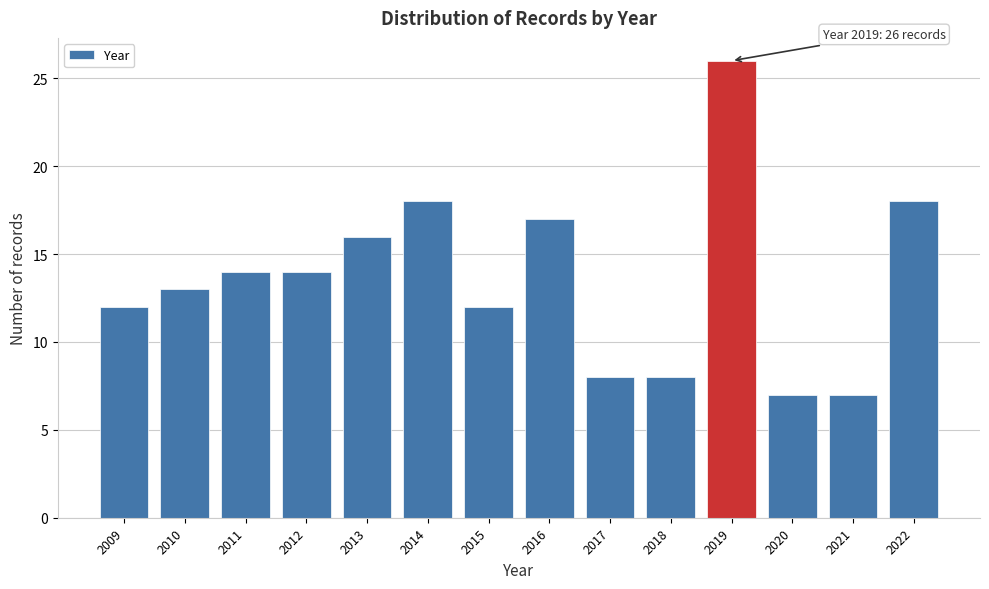

Reading left to right, transcribe all the data shown in this chart.

2009=12	2010=13	2011=14	2012=14	2013=16	2014=18	2015=12	2016=17	2017=8	2018=8	2019=26	2020=7	2021=7	2022=18